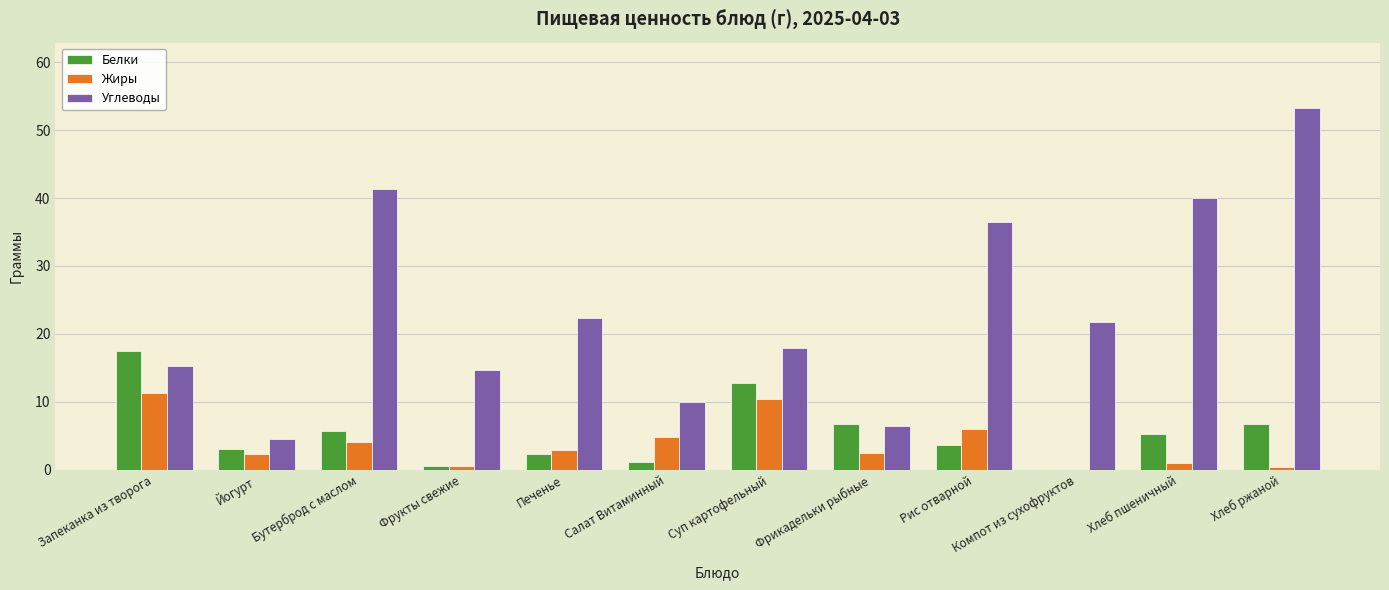

Is the value of Жиры at Йогурт greater than the value of Углеводы at Бутерброд с маслом?

No